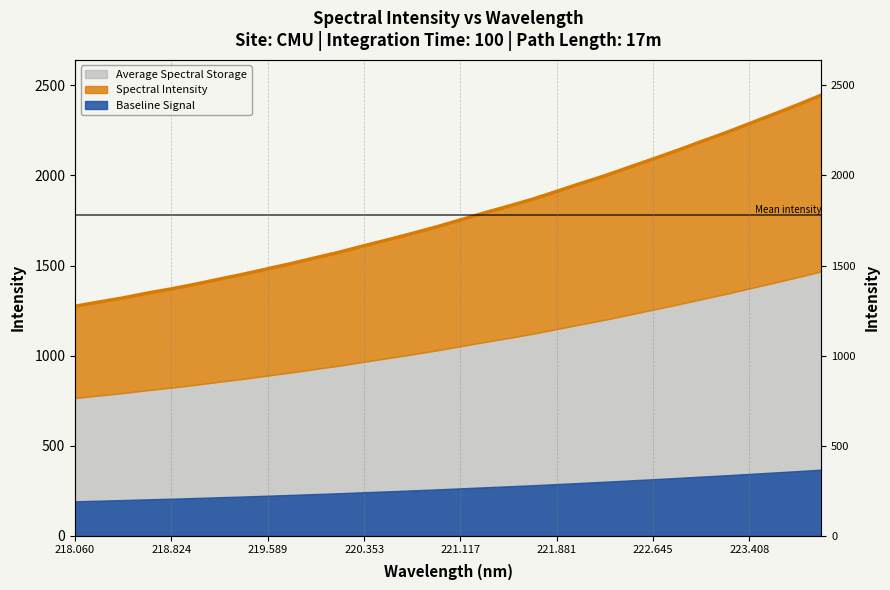

Which label corresponds to the largest value in the chart?

223.9802